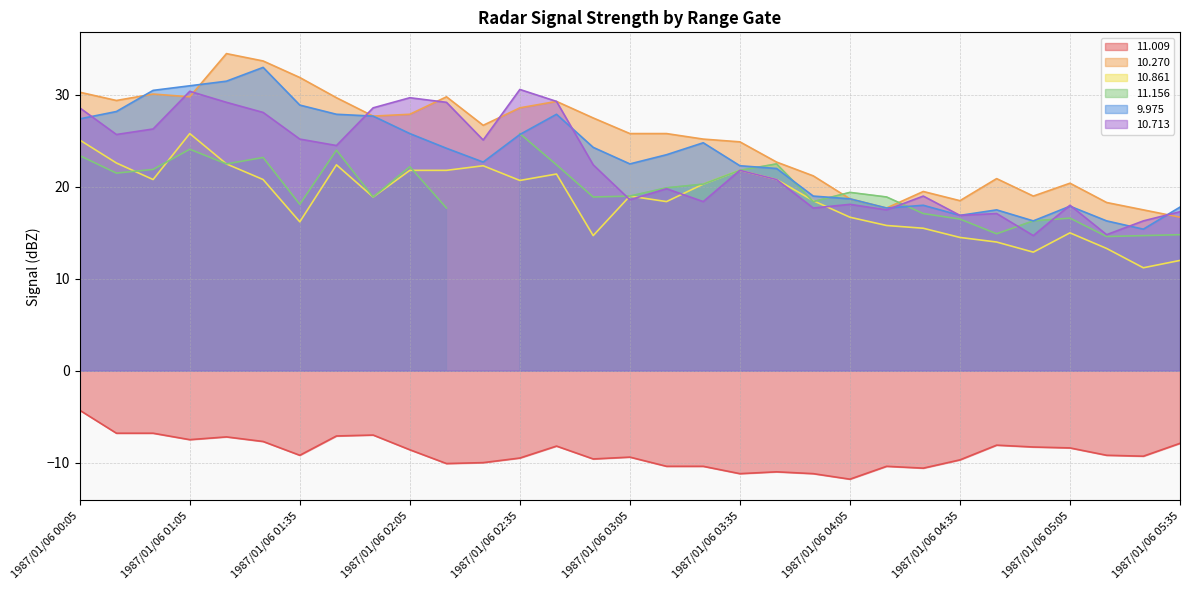

Which category has the highest value across all series?

1987/01/06 01:15